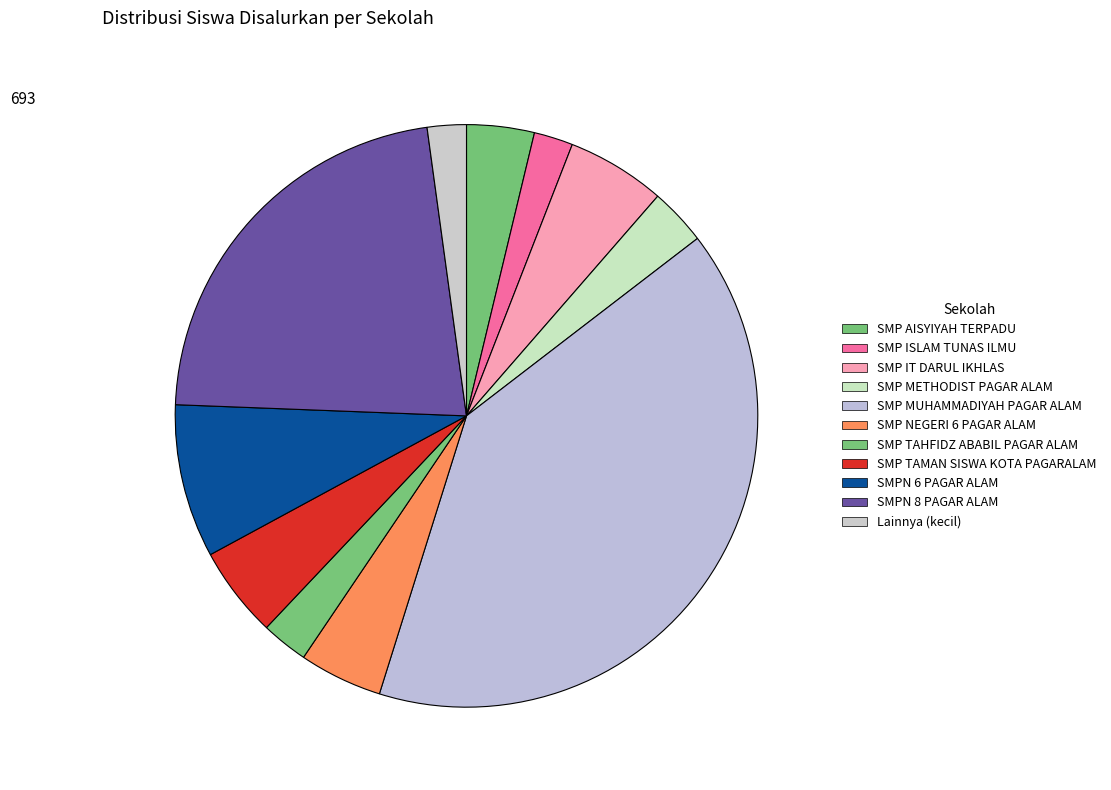

Count the number of slices in the pie.

11